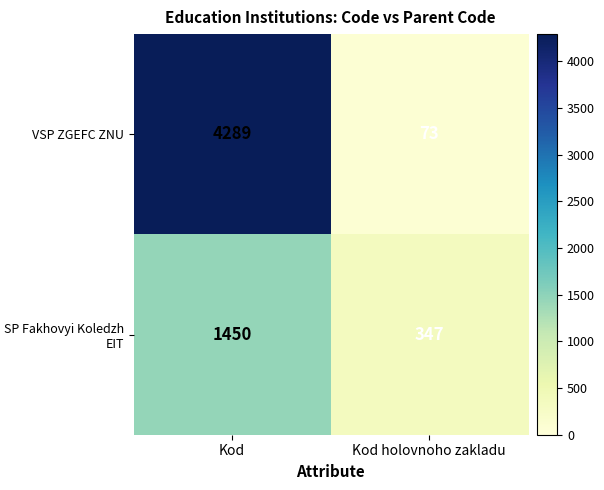

Which series has the largest total across all categories?

VSP ZGEFC ZNU